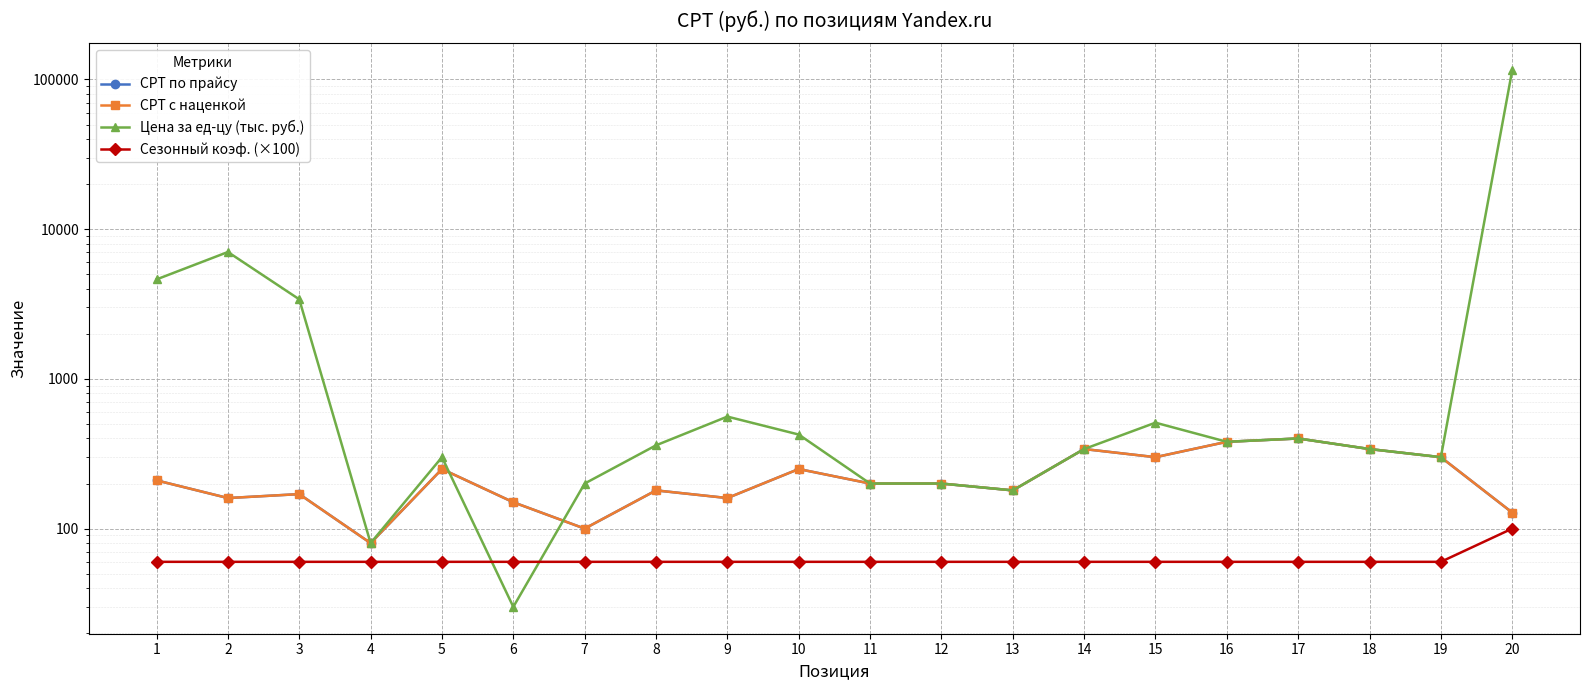

List the series in order of their peak value, highest first.

Цена за ед-цу (тыс. руб.), CPT по прайсу, CPT с наценкой, Сезонный коэф. (×100)